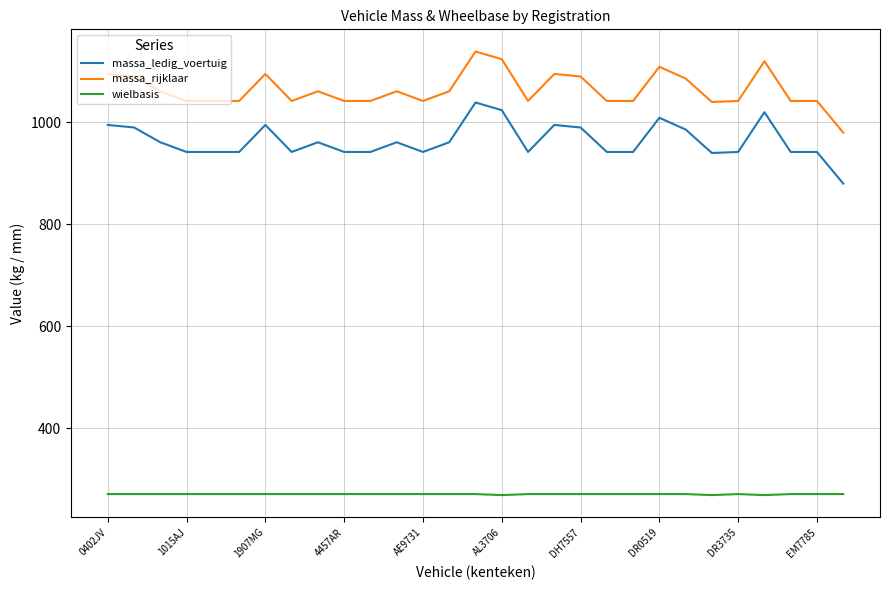

Which series has the largest total across all categories?

massa_rijklaar